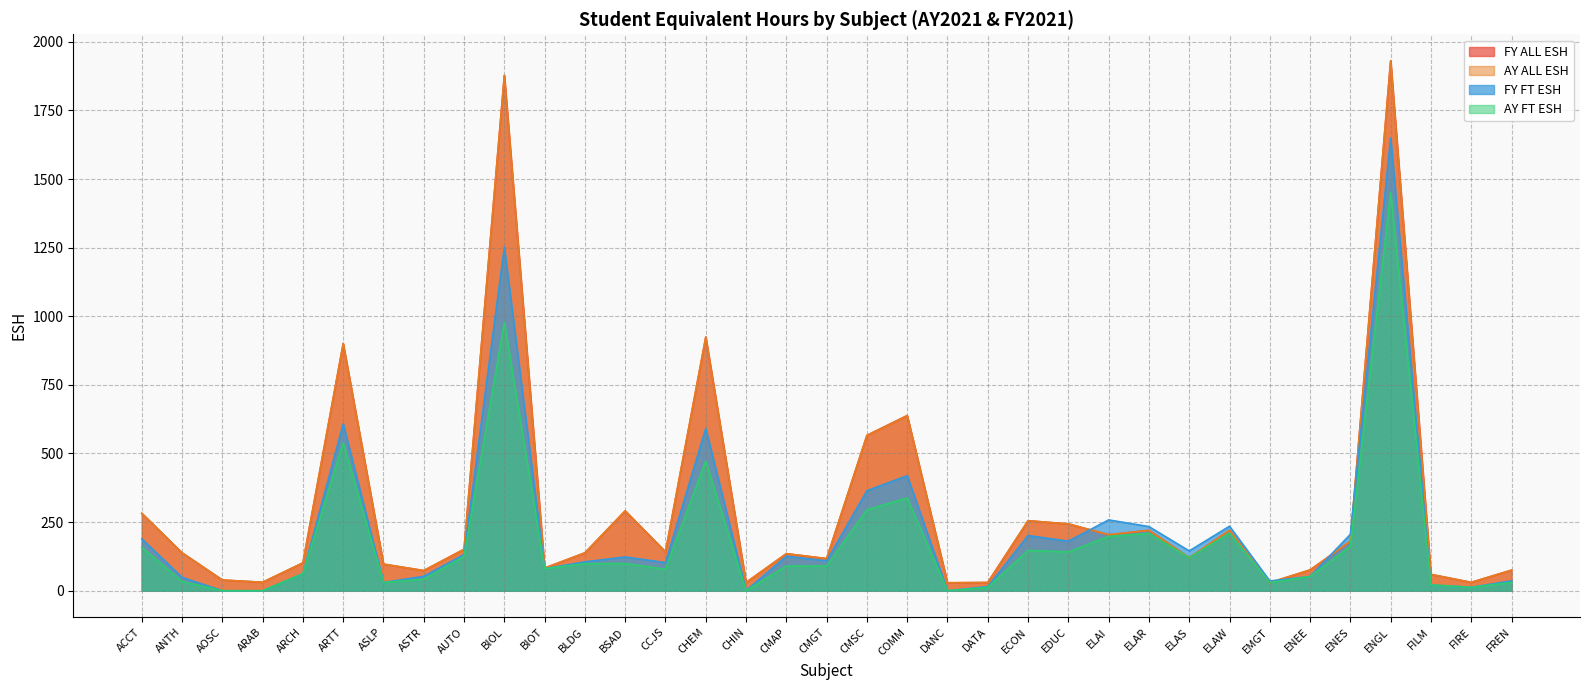

Reading right to left, what are all the values shown in this chart?

FY ALL ESH: 75.0	30.5	59.5	1930.8	180.0	75.8	29.6	220.0	120.0	220.0	204.0	243.4	255.0	30.0	29.0	638.2	565.9	117.0	135.0	30.0	924.2	141.5	291.0	138.0	82.5	1877.5	151.0	73.5	96.9	900.5	101.5	30.8	39.0	138.2	282.0
AY ALL ESH: 75.0	30.5	59.5	1930.8	180.0	75.8	29.6	220.0	120.0	220.0	204.0	243.4	255.0	30.0	29.0	638.2	565.9	117.0	135.0	30.0	924.2	141.5	291.0	138.0	82.5	1877.5	151.0	73.5	96.9	900.5	101.5	30.8	39.0	138.2	282.0
FY FT ESH: 36.0	12.5	21.0	1649.8	205.5	51.8	35.5	235.0	145.0	233.7	258.0	180.6	201.0	15.0	0.0	419.2	364.3	108.8	126.0	0.0	591.2	102.5	123.0	105.3	80.2	1251.7	132.0	52.5	30.0	607.8	62.0	0.0	0.0	48.6	189.0
AY FT ESH: 30.0	12.5	21.0	1451.8	161.0	51.8	29.6	210.0	120.0	208.7	198.0	141.6	147.0	12.0	0.0	338.2	294.9	90.0	90.0	0.0	472.4	78.5	99.0	98.5	80.2	978.2	125.0	42.0	30.0	538.3	62.0	0.0	0.0	33.6	158.0